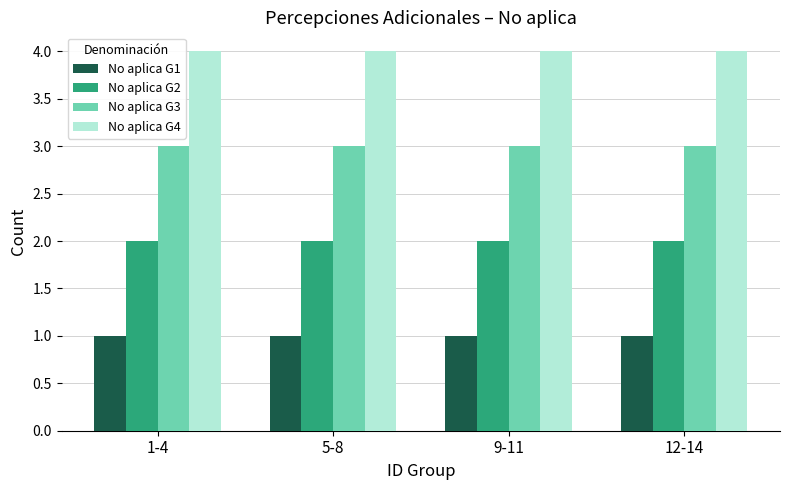

What is the minimum value for No aplica G3?

3